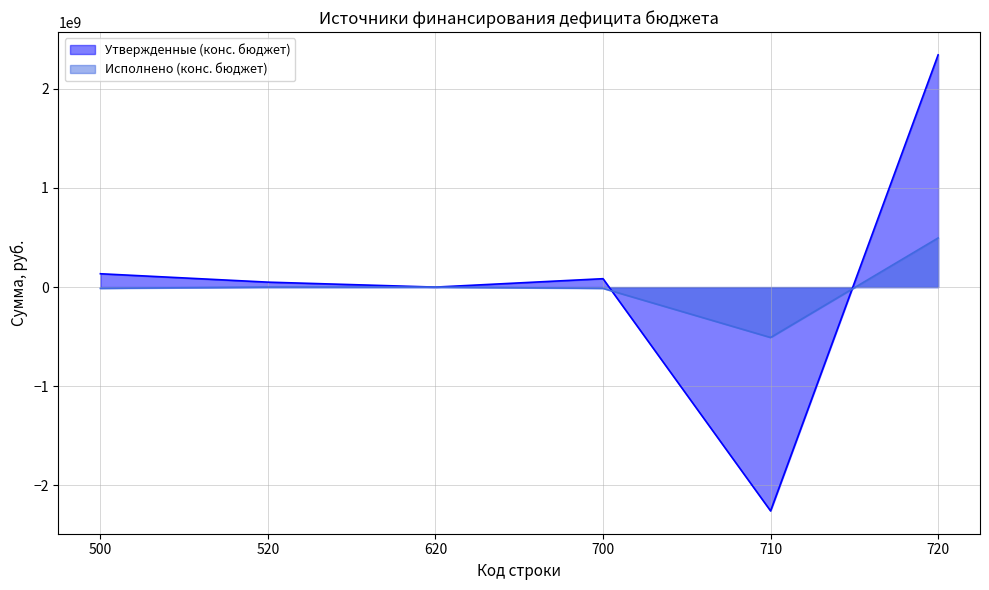

At which label does Исполнено (конс. бюджет) reach its peak?

720